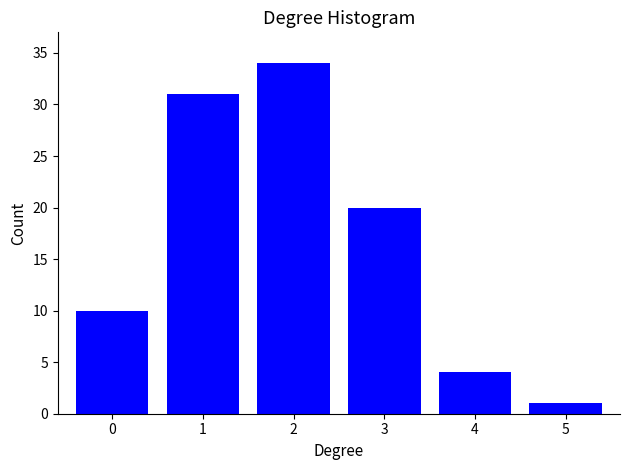

Reading right to left, extract all data points from this chart.

5=1	4=4	3=20	2=34	1=31	0=10